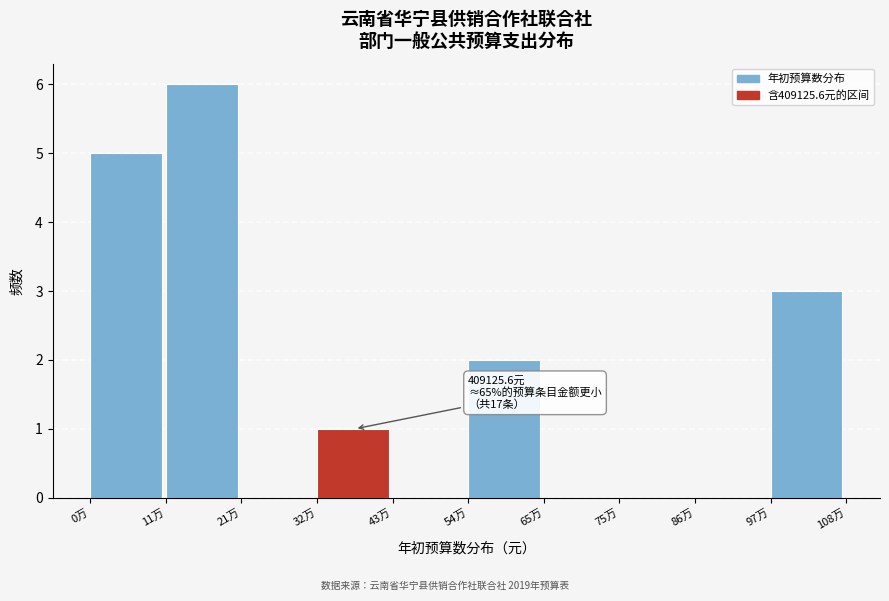

Reading left to right, extract all data points from this chart.

0万=5	11万=6	21万=0	32万=1	43万=0	54万=2	65万=0	75万=0	86万=0	97万=3